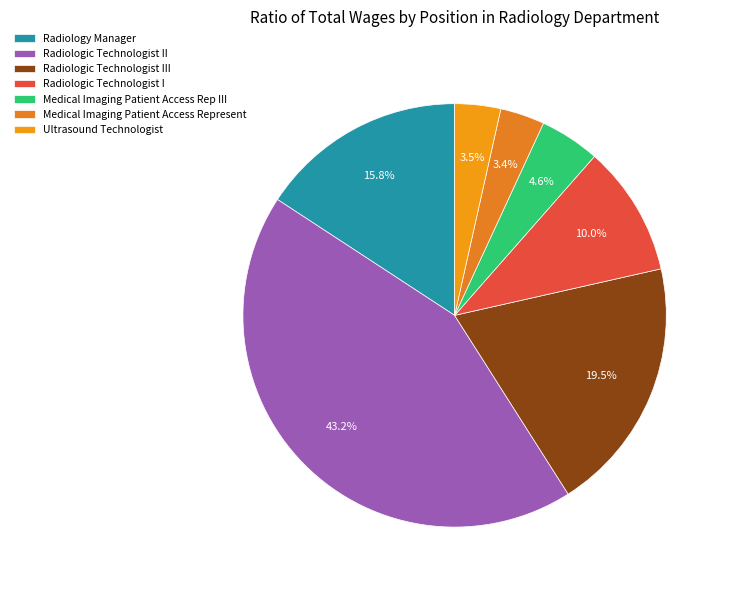

To the nearest percent, what is the average slice percentage?

14%